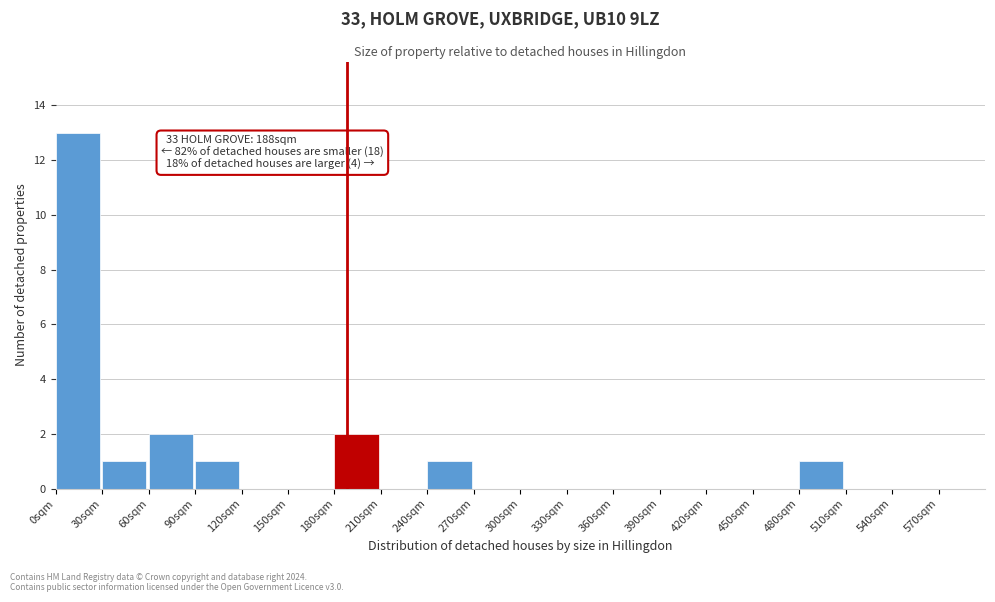

Which range on the x-axis has the tallest bar?

0 to 30